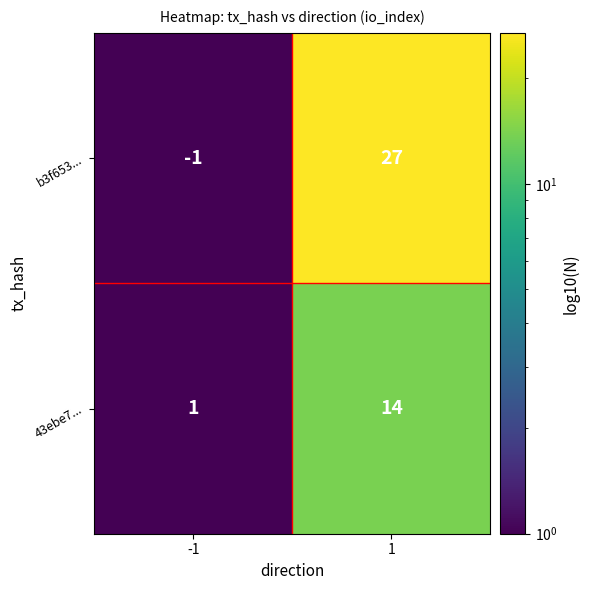

Rank the series at -1 from highest to lowest value.

43ebe7..., b3f653...